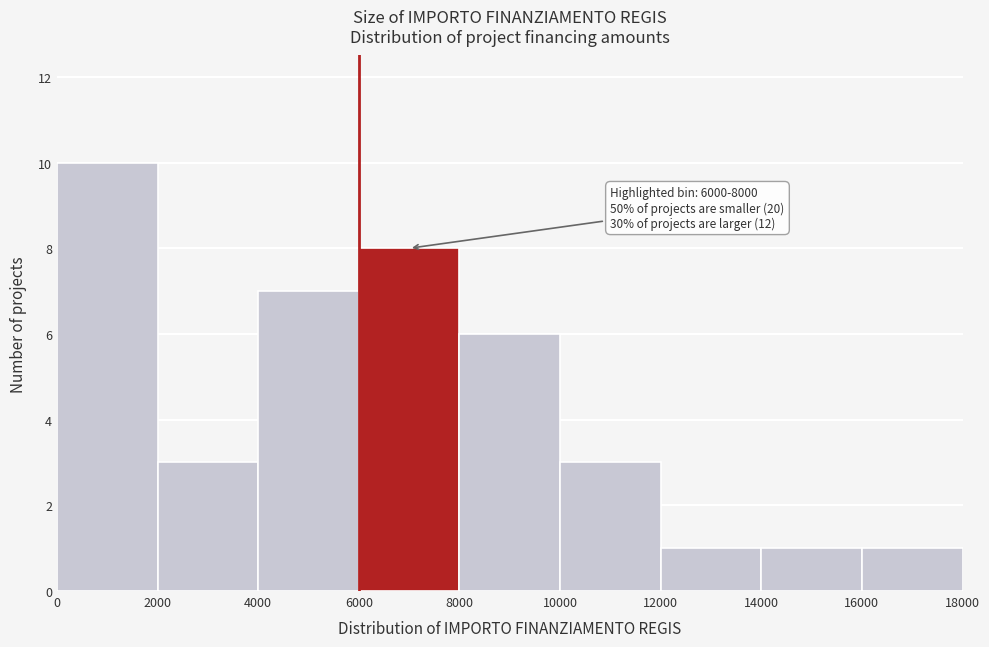

Over which range of the x-axis is the bar tallest?

0 to 2000